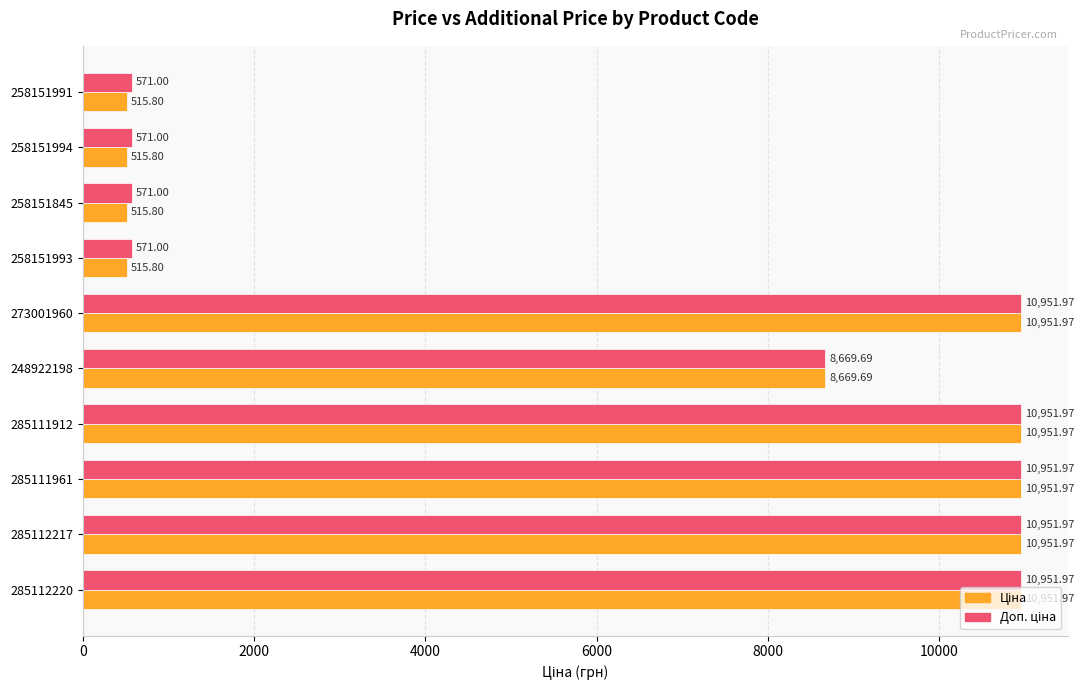

At how many categories does at least one series exceed 5505?

6